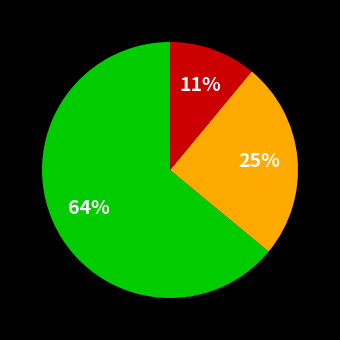

To the nearest percent, what is the average slice percentage?

33%